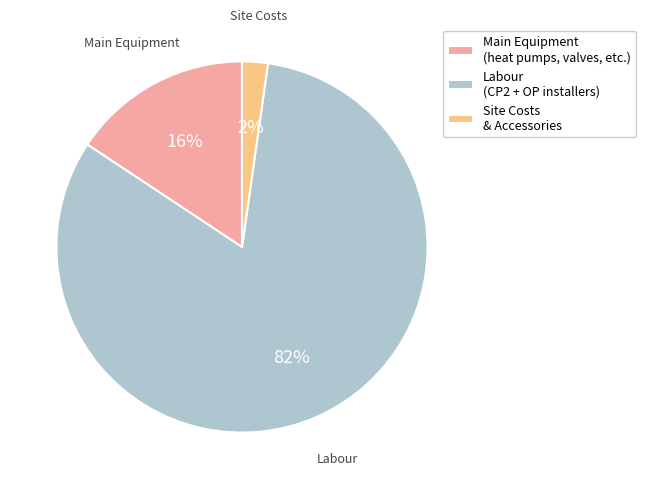

Which slice is the smallest?

Site Costs & Accessories